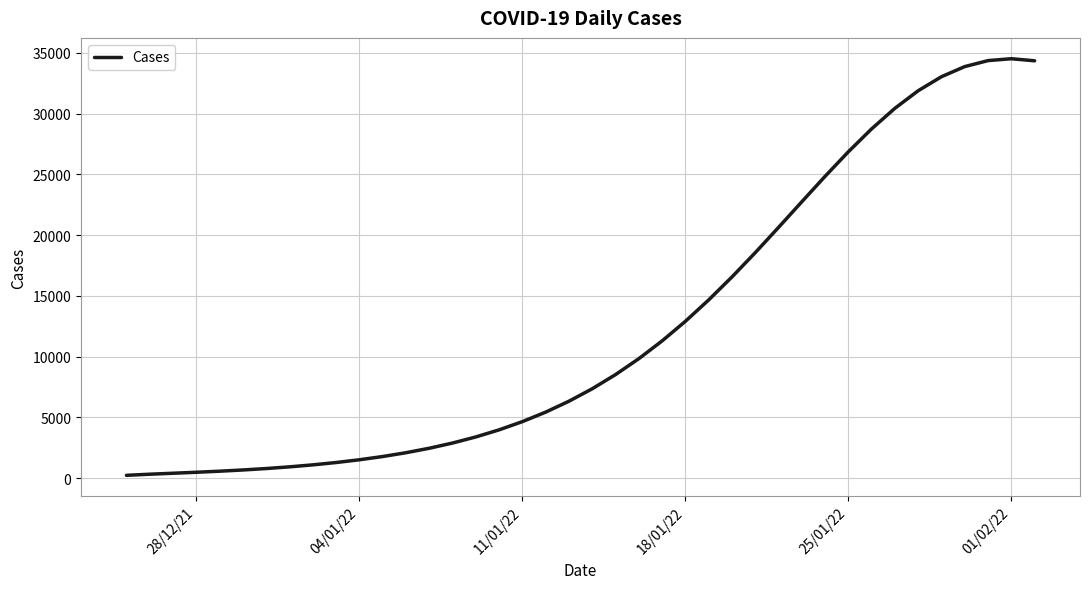

How many lines are shown in the chart?

1